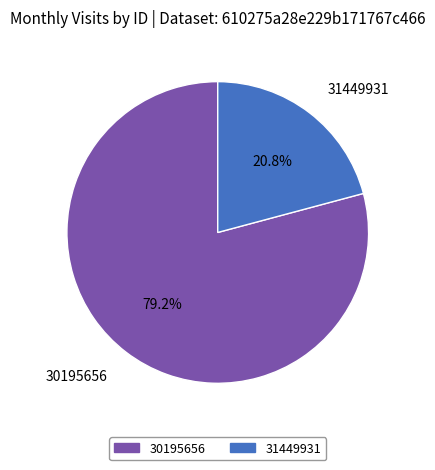

Which slice represents more than half of the pie?

30195656